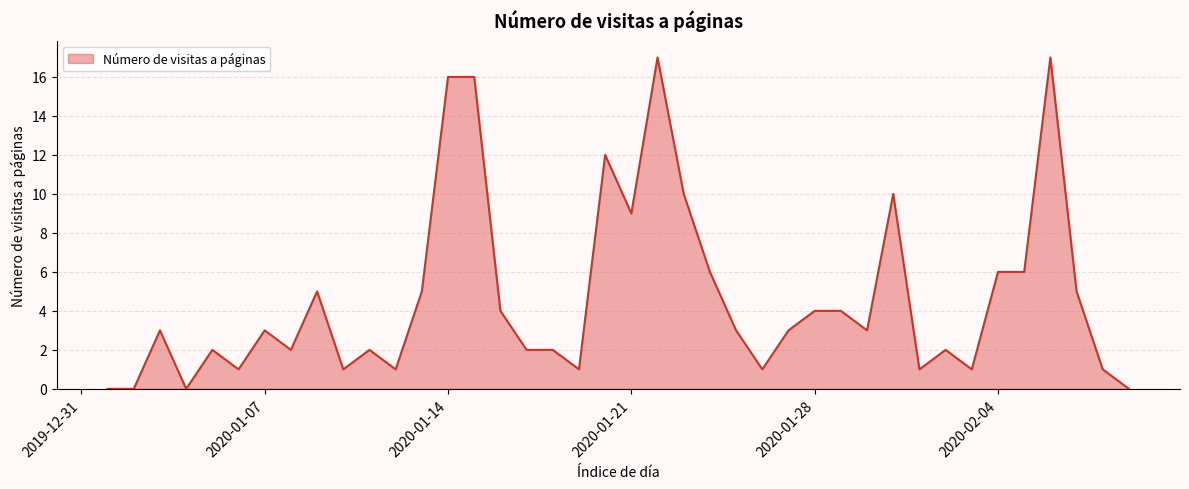

What is the greatest value displayed?

17